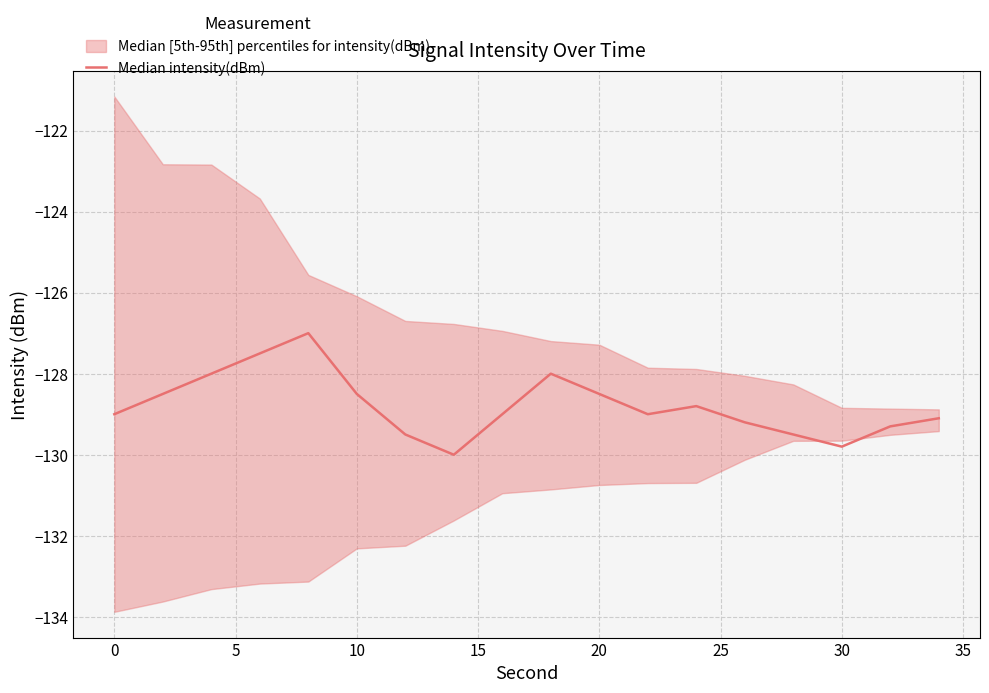

What is the value of the 7th point from the left?

-129.5